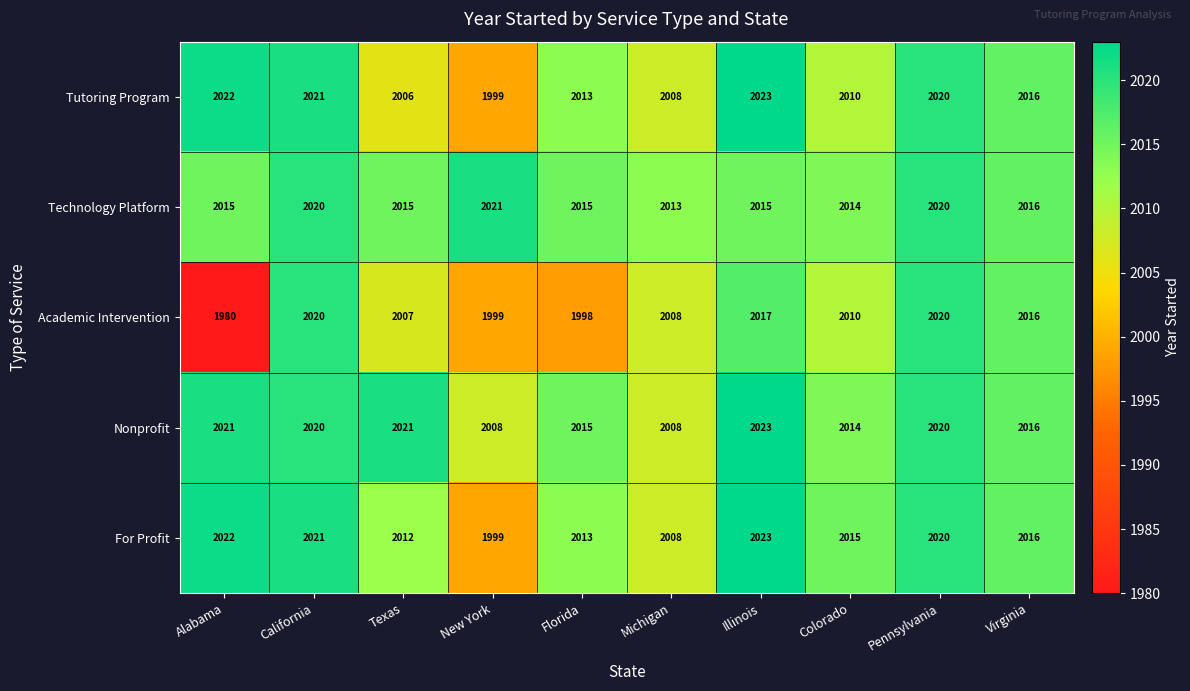

What is the maximum value shown in the chart?

2023